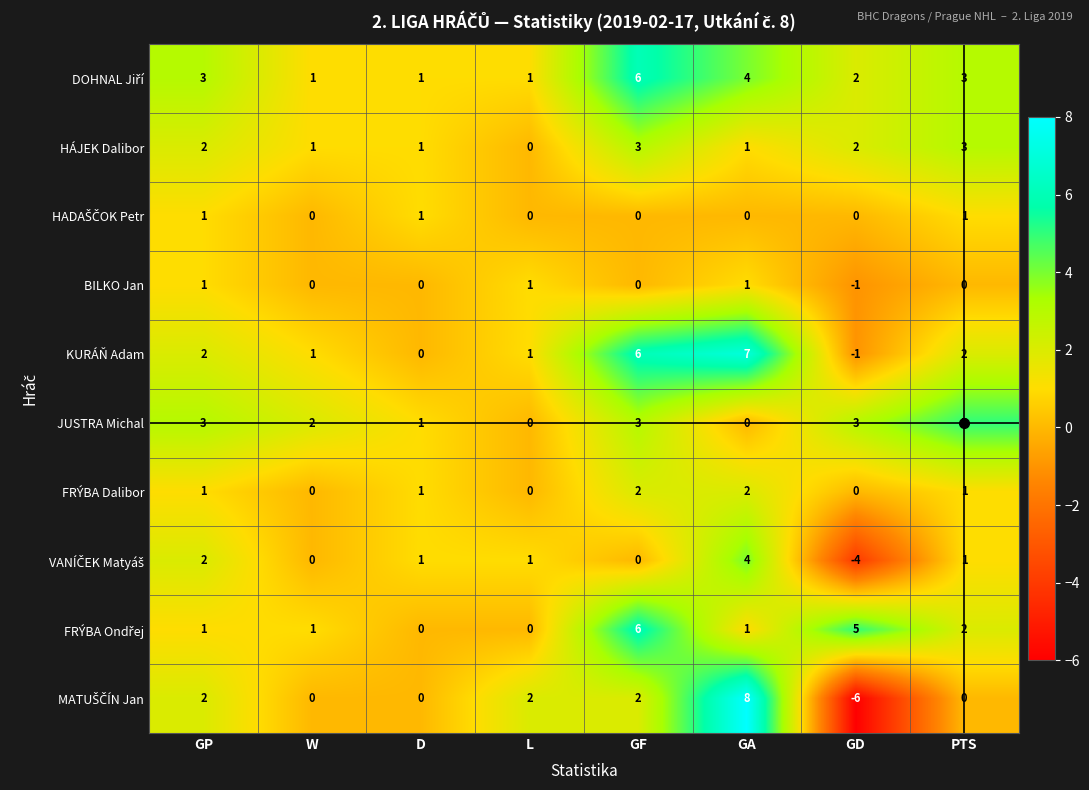

How many series are shown in this chart?

10